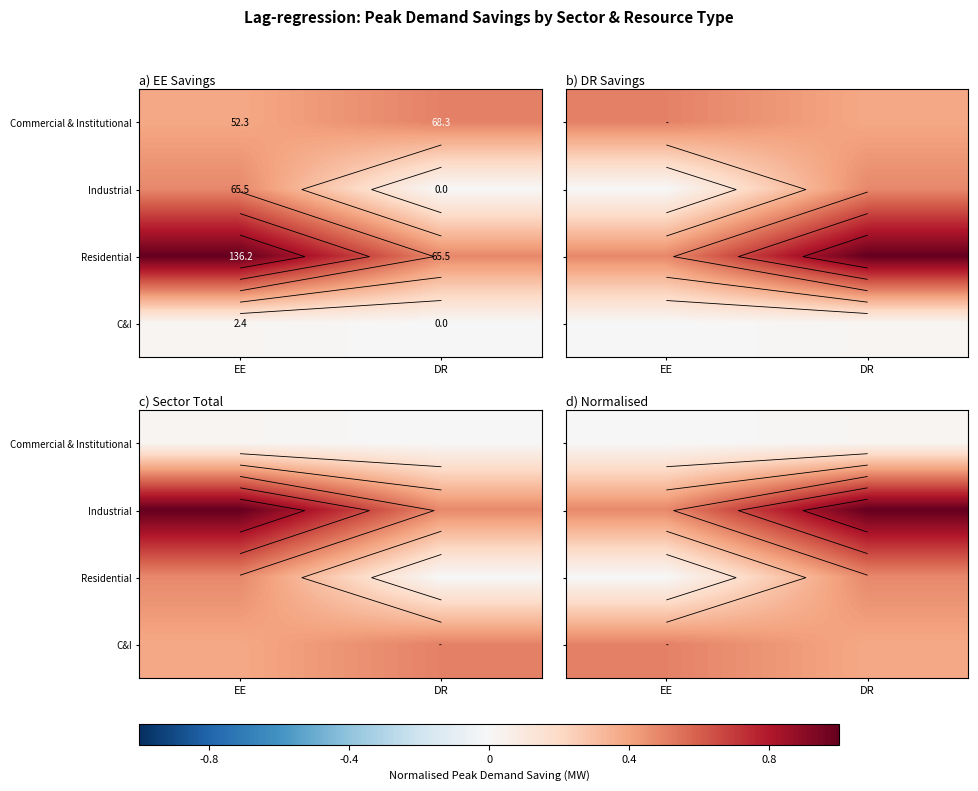

At EE, list the series in order from smallest to largest.

Commercial & Institutional, Residential, Industrial, C&I